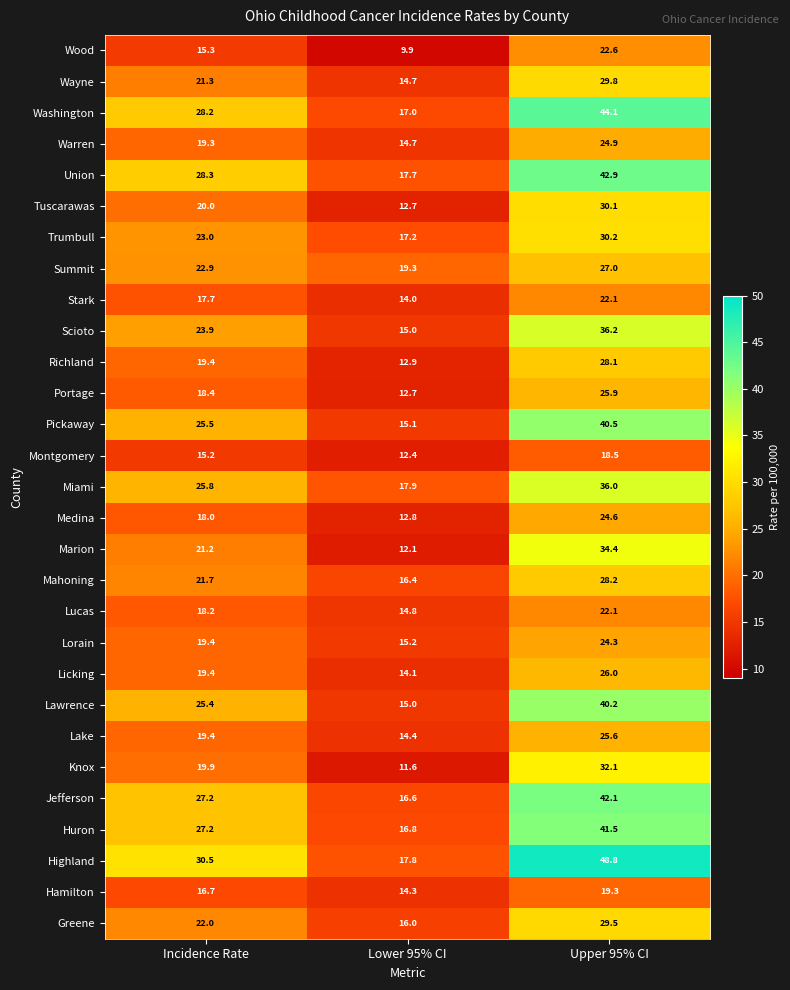

What is the sum of the Warren values at Upper 95% CI and Lower 95% CI?

39.6